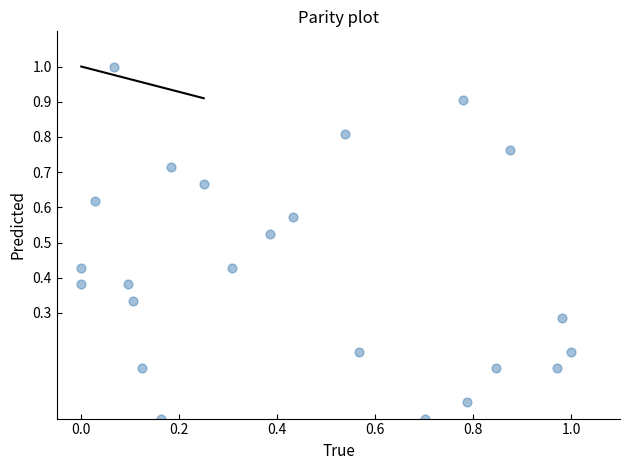

What is the range of Y values (max minus min)?

1.0